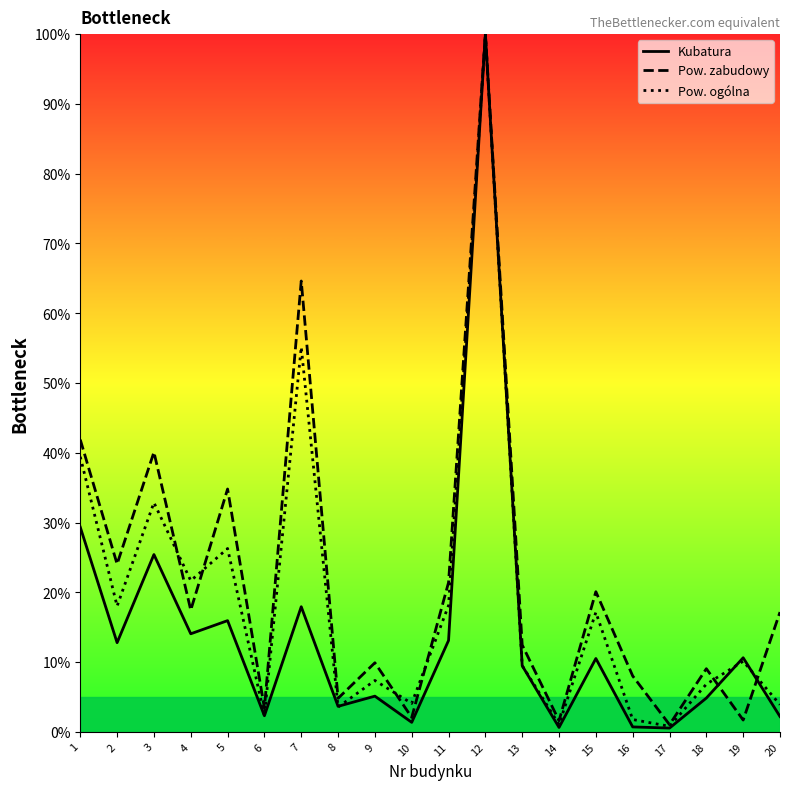

List the series in order of their peak value, lowest first.

Kubatura, Pow. zabudowy, Pow. ogólna